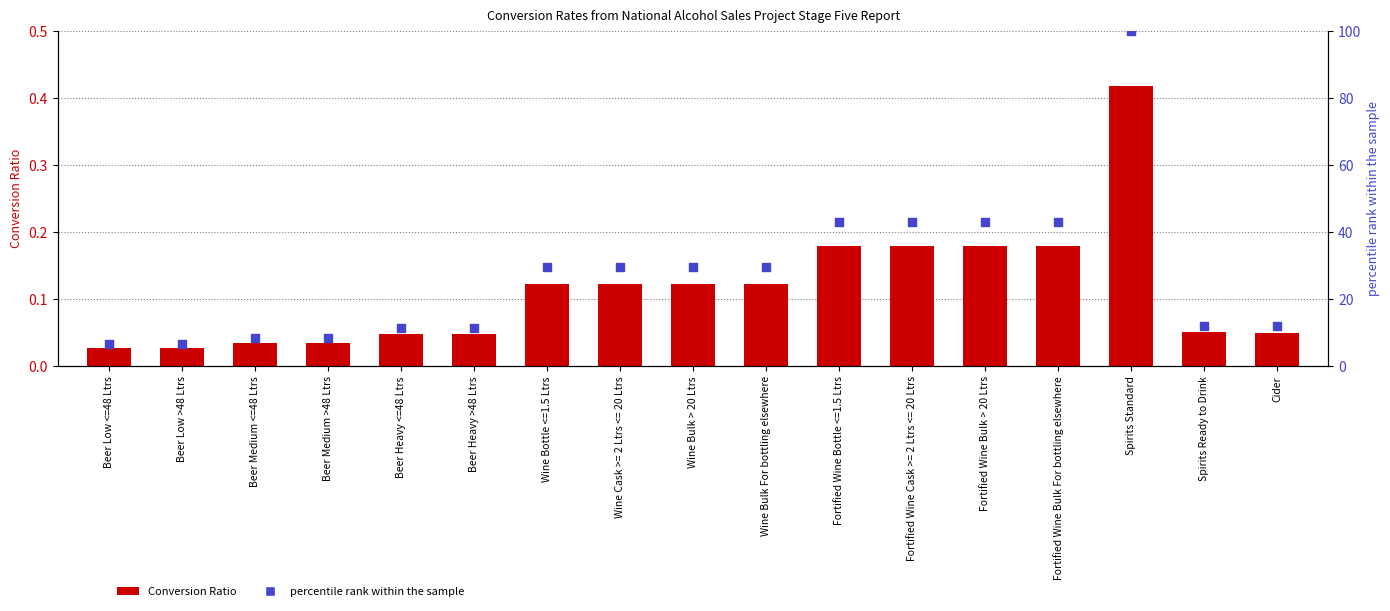

What are all the series names shown in the legend?

Conversion Ratio, percentile rank within the sample